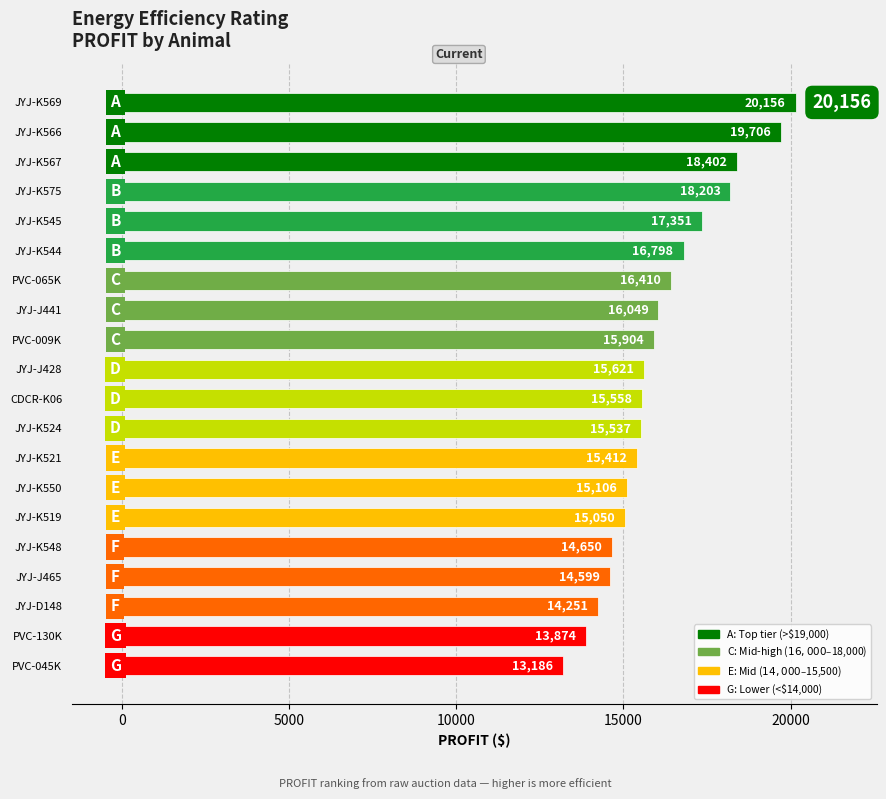

Is it true that the value at JYJ-K521 is 7787?

False